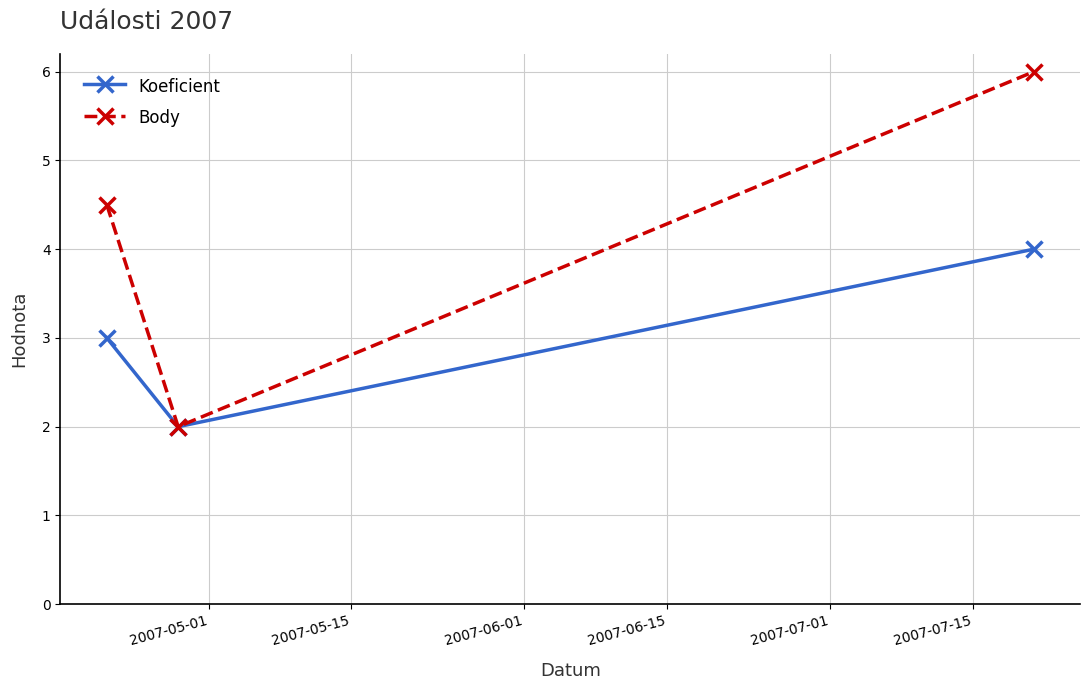

What is the sum of all Body values?

12.5